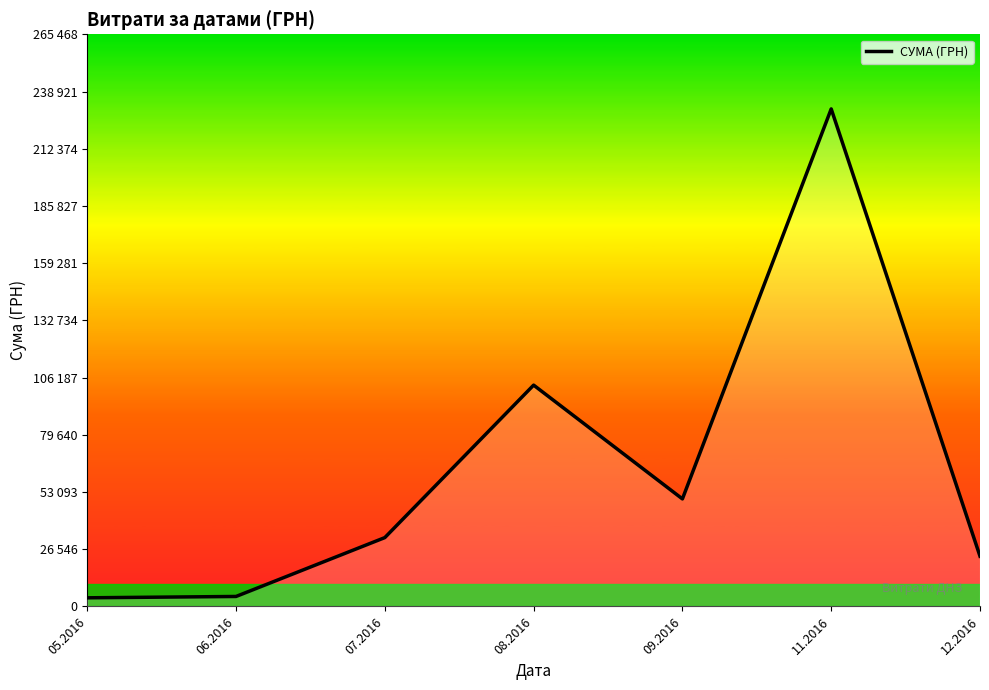

Rank the categories by value from highest to lowest.

11.2016, 08.2016, 09.2016, 07.2016, 12.2016, 06.2016, 05.2016